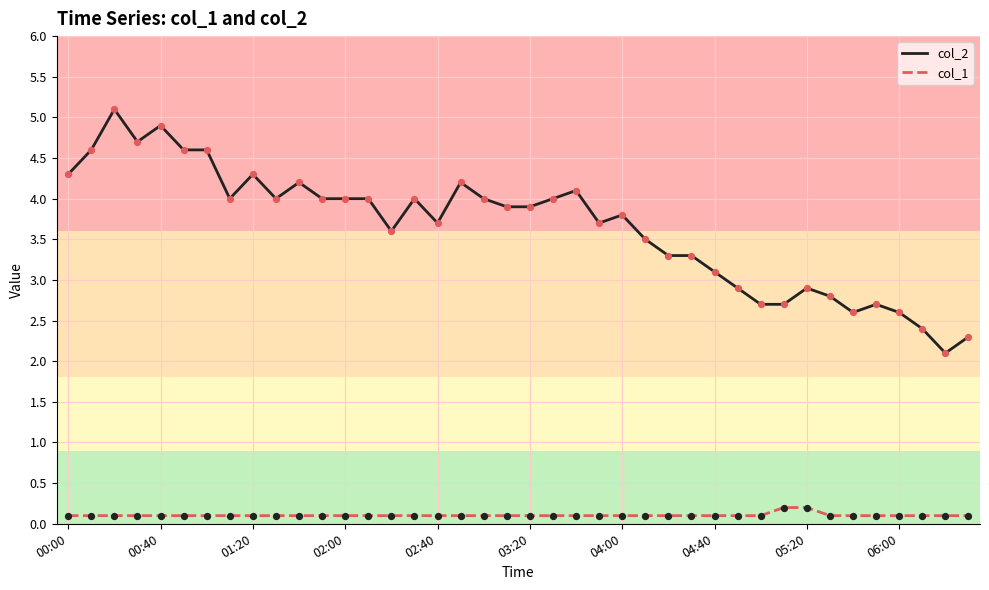

Which series has the largest range (max minus min)?

col_2